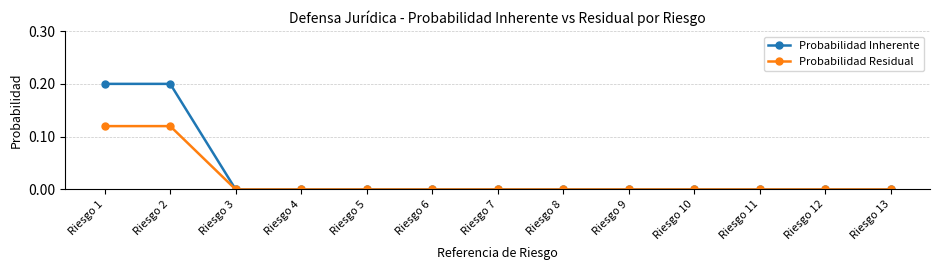

The value of Probabilidad Residual at Riesgo 5 is -0.1. True or false?

False